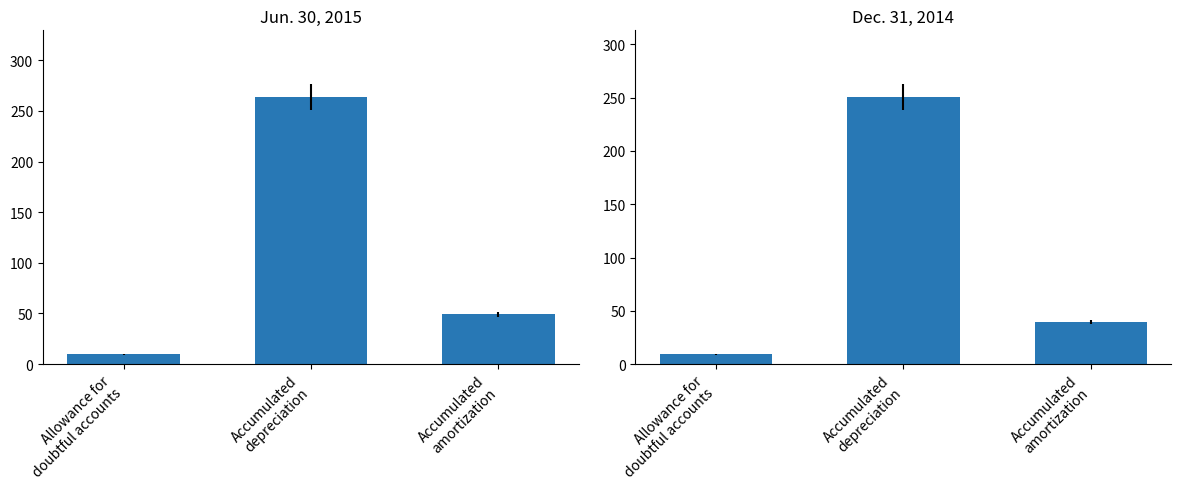

Reading left to right, extract all data points from this chart.

Jun. 30, 2015: Allowance for
doubtful accounts=9.9	Accumulated
depreciation=263.6	Accumulated
amortization=49.1
Dec. 31, 2014: Allowance for
doubtful accounts=9.3	Accumulated
depreciation=250.5	Accumulated
amortization=39.3